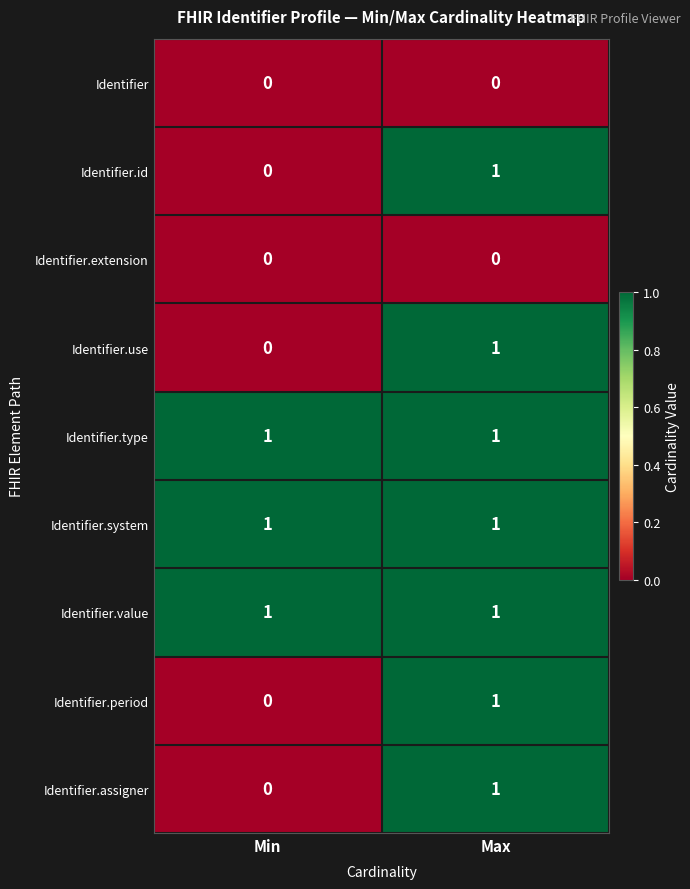

Where is Identifier.id nearest to the value 0?

Min